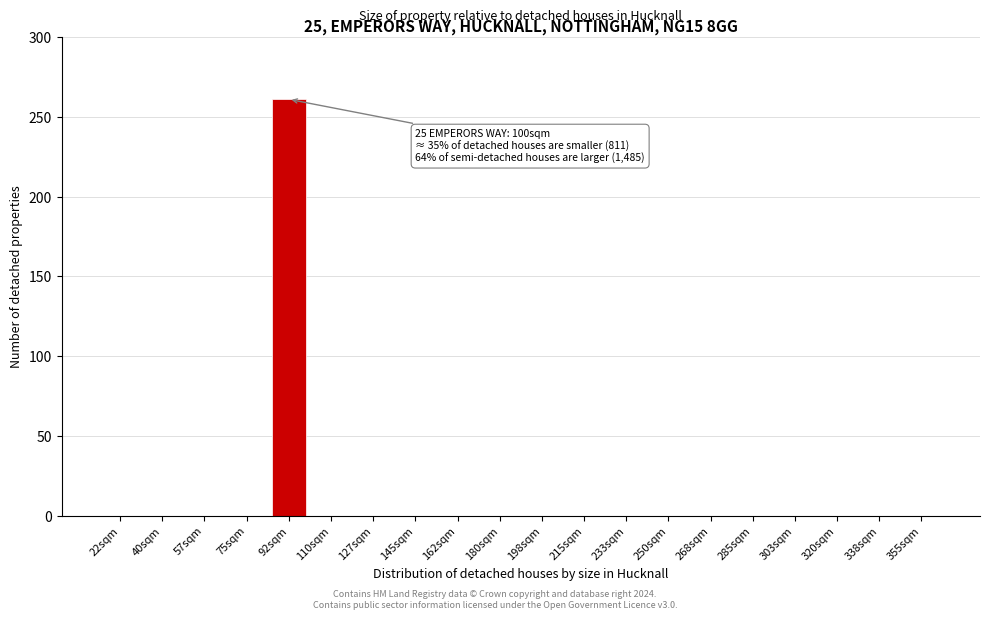

Reading left to right, extract all data points from this chart.

22sqm=0	40sqm=0	57sqm=0	75sqm=0	92sqm=261	110sqm=0	127sqm=0	145sqm=0	162sqm=0	180sqm=0	198sqm=0	215sqm=0	233sqm=0	250sqm=0	268sqm=0	285sqm=0	303sqm=0	320sqm=0	338sqm=0	355sqm=0